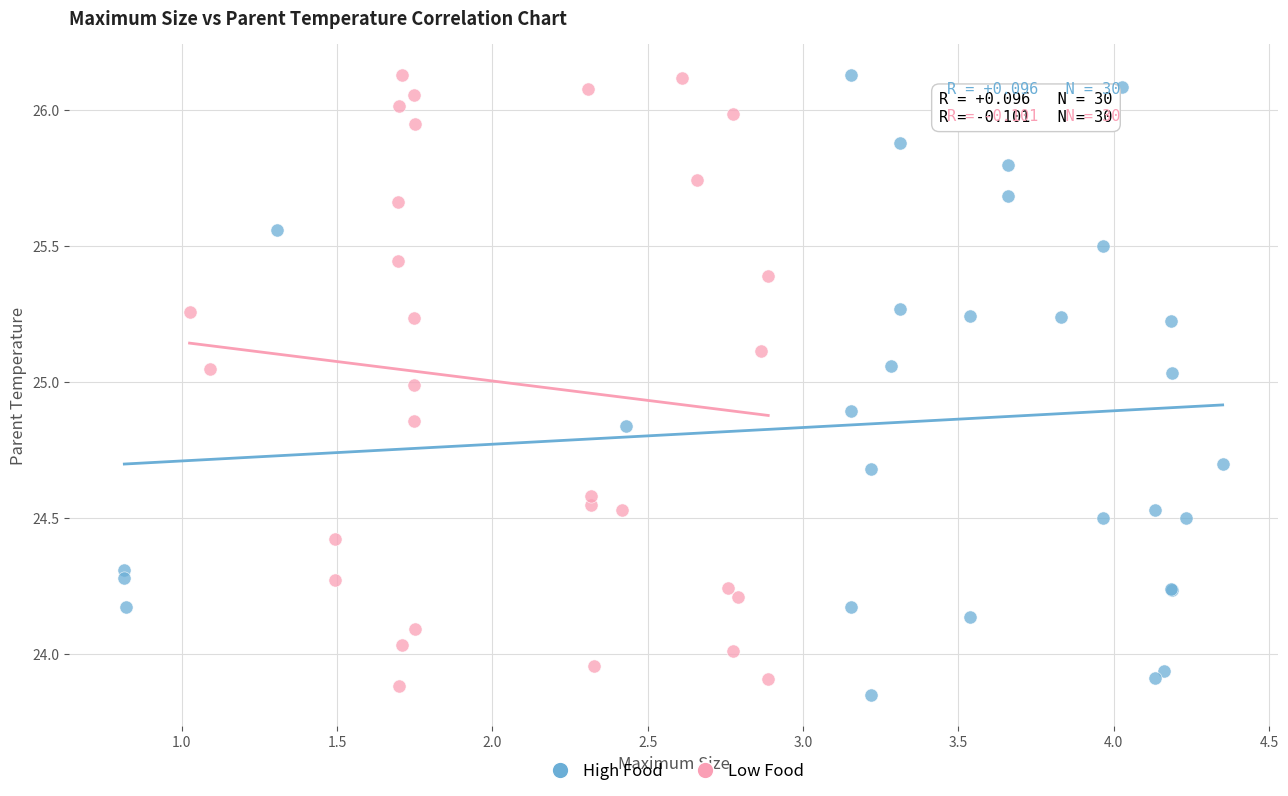

Which series has the largest Y range (max minus min)?

High Food